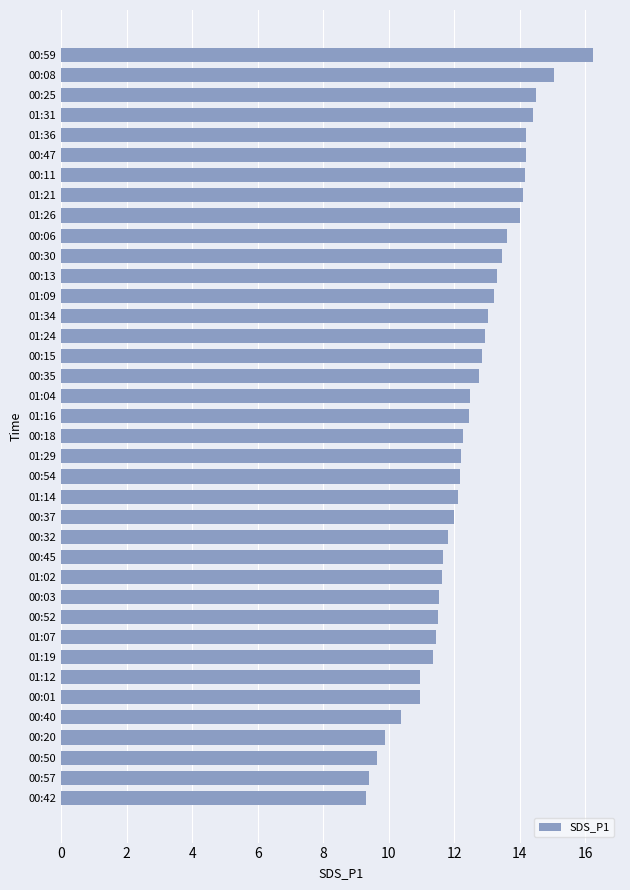

What is the difference between the values at 01:09 and 00:42?

3.9